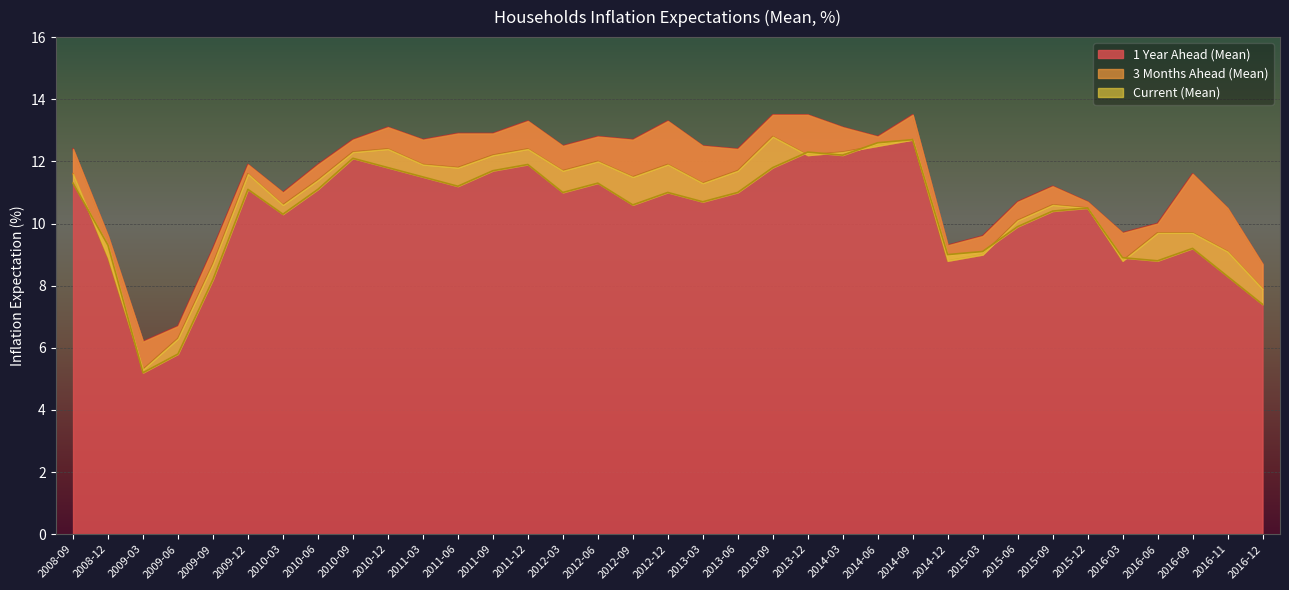

What is the maximum value shown in the chart?

13.5